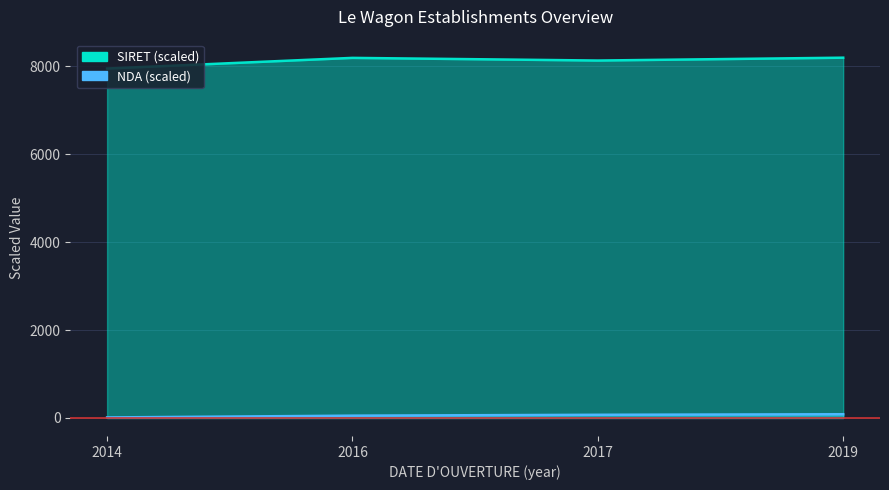

The SIRET (scaled) series shows 13192.2 at 2017. True or false?

False